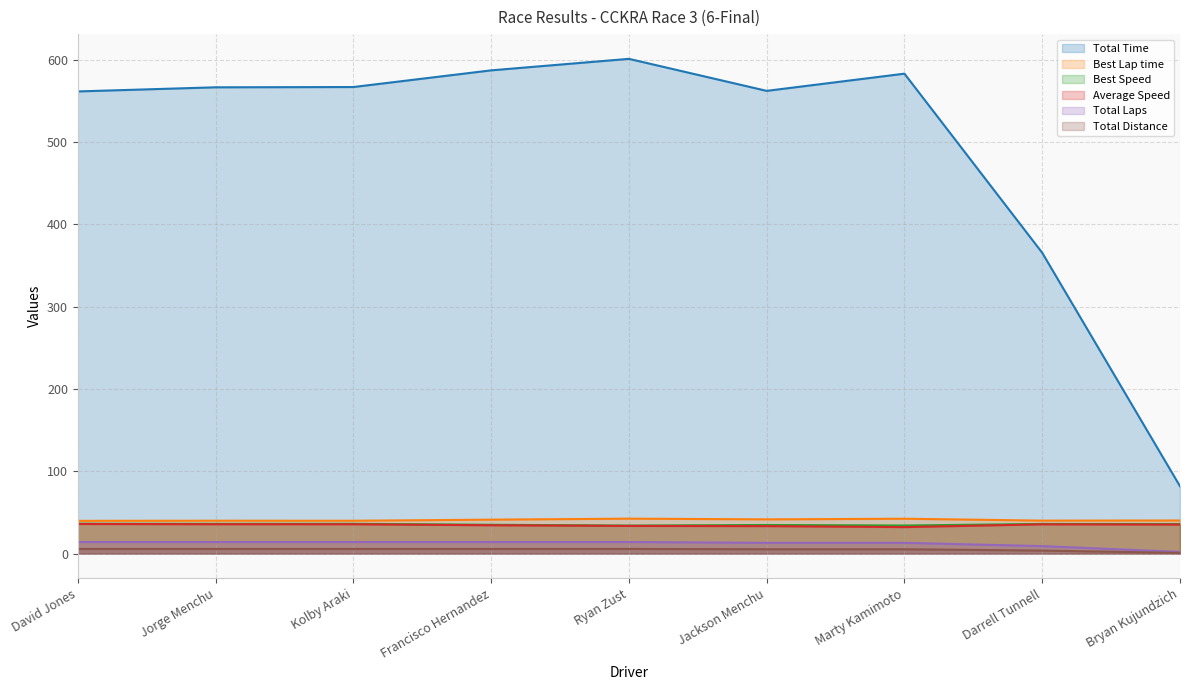

Where is the first local minimum for Total Time?

Jackson Menchu